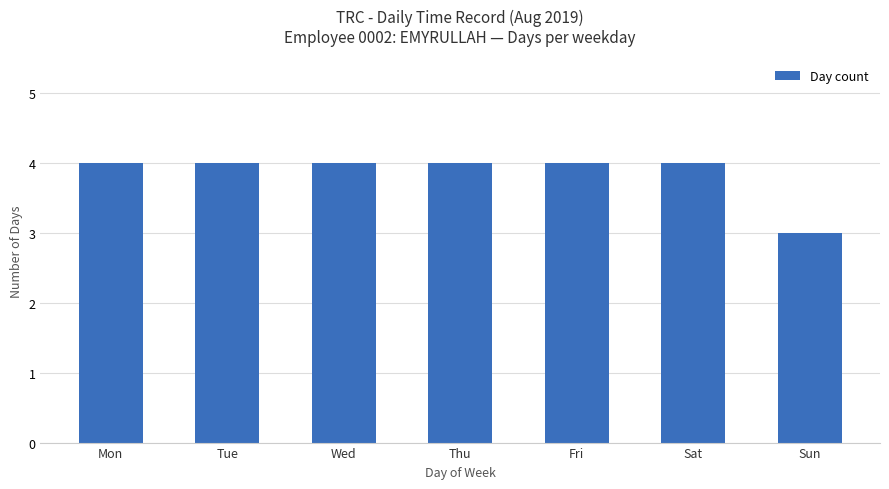

True or false: the data shows 3 at Sat.

False